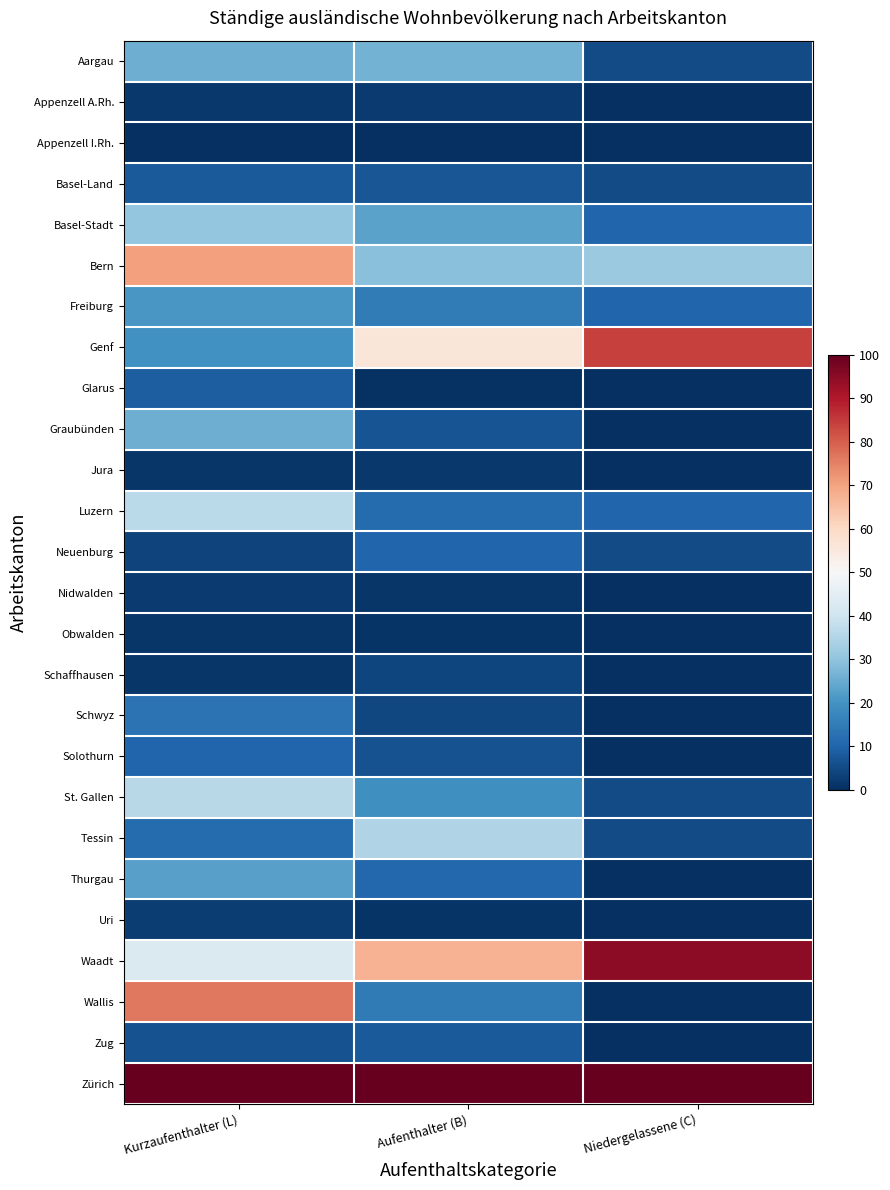

Reading left to right, what are all the values shown in this chart?

Aargau: Kurzaufenthalter (L)=25.5	Aufenthalter (B)=26.3	Niedergelassene (C)=5.3
Appenzell A.Rh.: Kurzaufenthalter (L)=1.9	Aufenthalter (B)=2.1	Niedergelassene (C)=0.0
Appenzell I.Rh.: Kurzaufenthalter (L)=0.0	Aufenthalter (B)=0.0	Niedergelassene (C)=0.0
Basel-Land: Kurzaufenthalter (L)=8.0	Aufenthalter (B)=7.2	Niedergelassene (C)=5.3
Basel-Stadt: Kurzaufenthalter (L)=30.8	Aufenthalter (B)=23.4	Niedergelassene (C)=10.5
Bern: Kurzaufenthalter (L)=70.6	Aufenthalter (B)=29.2	Niedergelassene (C)=31.6
Freiburg: Kurzaufenthalter (L)=20.7	Aufenthalter (B)=15.2	Niedergelassene (C)=10.5
Genf: Kurzaufenthalter (L)=19.9	Aufenthalter (B)=56.2	Niedergelassene (C)=84.2
Glarus: Kurzaufenthalter (L)=8.7	Aufenthalter (B)=0.6	Niedergelassene (C)=0.0
Graubünden: Kurzaufenthalter (L)=25.7	Aufenthalter (B)=7.0	Niedergelassene (C)=0.0
Jura: Kurzaufenthalter (L)=1.5	Aufenthalter (B)=1.8	Niedergelassene (C)=0.0
Luzern: Kurzaufenthalter (L)=36.4	Aufenthalter (B)=11.5	Niedergelassene (C)=10.5
Neuenburg: Kurzaufenthalter (L)=3.6	Aufenthalter (B)=10.5	Niedergelassene (C)=5.3
Nidwalden: Kurzaufenthalter (L)=2.2	Aufenthalter (B)=1.4	Niedergelassene (C)=0.0
Obwalden: Kurzaufenthalter (L)=1.4	Aufenthalter (B)=1.2	Niedergelassene (C)=0.0
Schaffhausen: Kurzaufenthalter (L)=1.5	Aufenthalter (B)=4.1	Niedergelassene (C)=0.0
Schwyz: Kurzaufenthalter (L)=13.3	Aufenthalter (B)=4.4	Niedergelassene (C)=0.0
Solothurn: Kurzaufenthalter (L)=10.2	Aufenthalter (B)=6.3	Niedergelassene (C)=0.0
St. Gallen: Kurzaufenthalter (L)=36.1	Aufenthalter (B)=19.1	Niedergelassene (C)=5.3
Tessin: Kurzaufenthalter (L)=11.6	Aufenthalter (B)=35.0	Niedergelassene (C)=5.3
Thurgau: Kurzaufenthalter (L)=22.8	Aufenthalter (B)=10.8	Niedergelassene (C)=0.0
Uri: Kurzaufenthalter (L)=2.6	Aufenthalter (B)=0.9	Niedergelassene (C)=0.0
Waadt: Kurzaufenthalter (L)=42.9	Aufenthalter (B)=67.5	Niedergelassene (C)=94.7
Wallis: Kurzaufenthalter (L)=76.4	Aufenthalter (B)=14.7	Niedergelassene (C)=0.0
Zug: Kurzaufenthalter (L)=6.6	Aufenthalter (B)=7.9	Niedergelassene (C)=0.0
Zürich: Kurzaufenthalter (L)=100.0	Aufenthalter (B)=100.0	Niedergelassene (C)=100.0